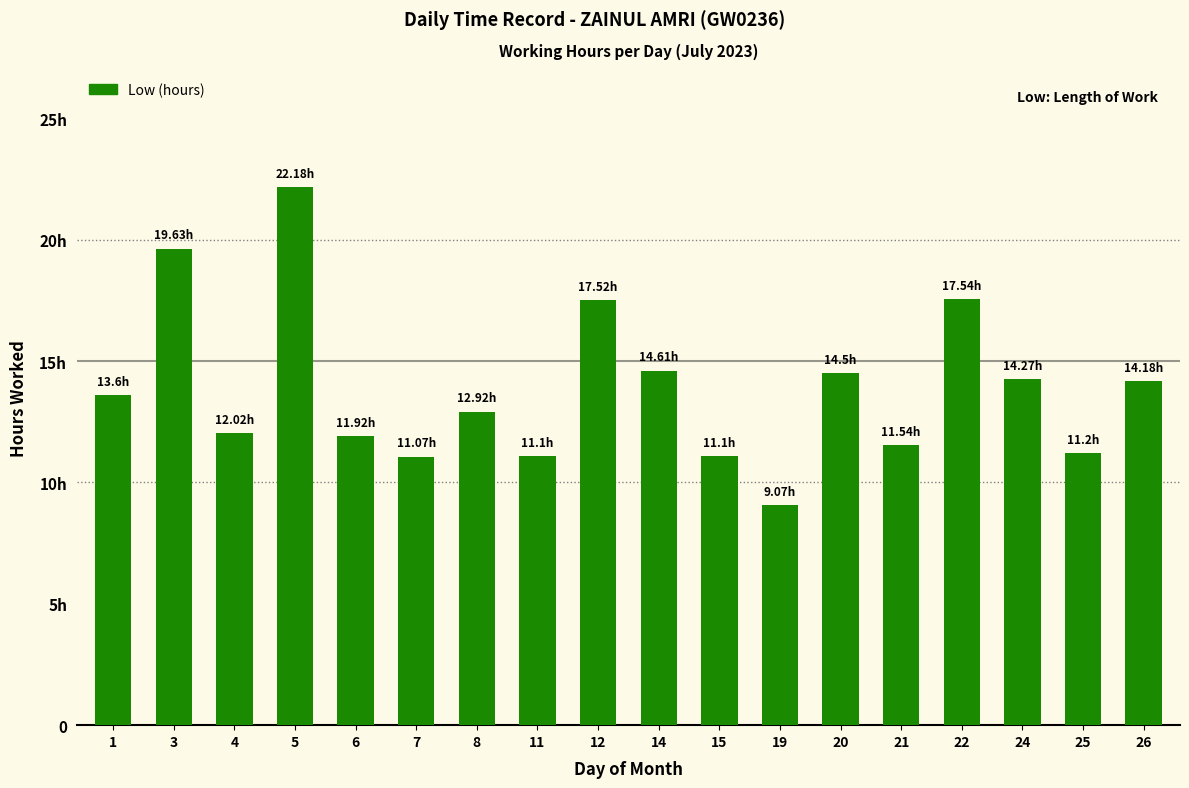

At which category does the chart reach its peak across all series?

5